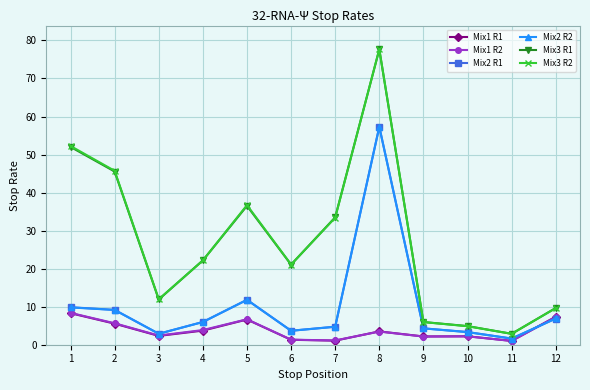

Does the chart have visible grid lines?

Yes